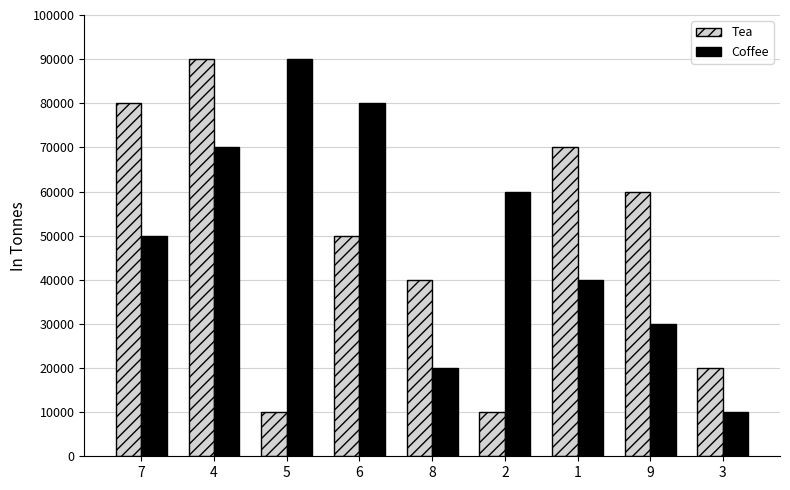

List the labels in order of Coffee value, smallest first.

3, 8, 9, 1, 7, 2, 4, 6, 5